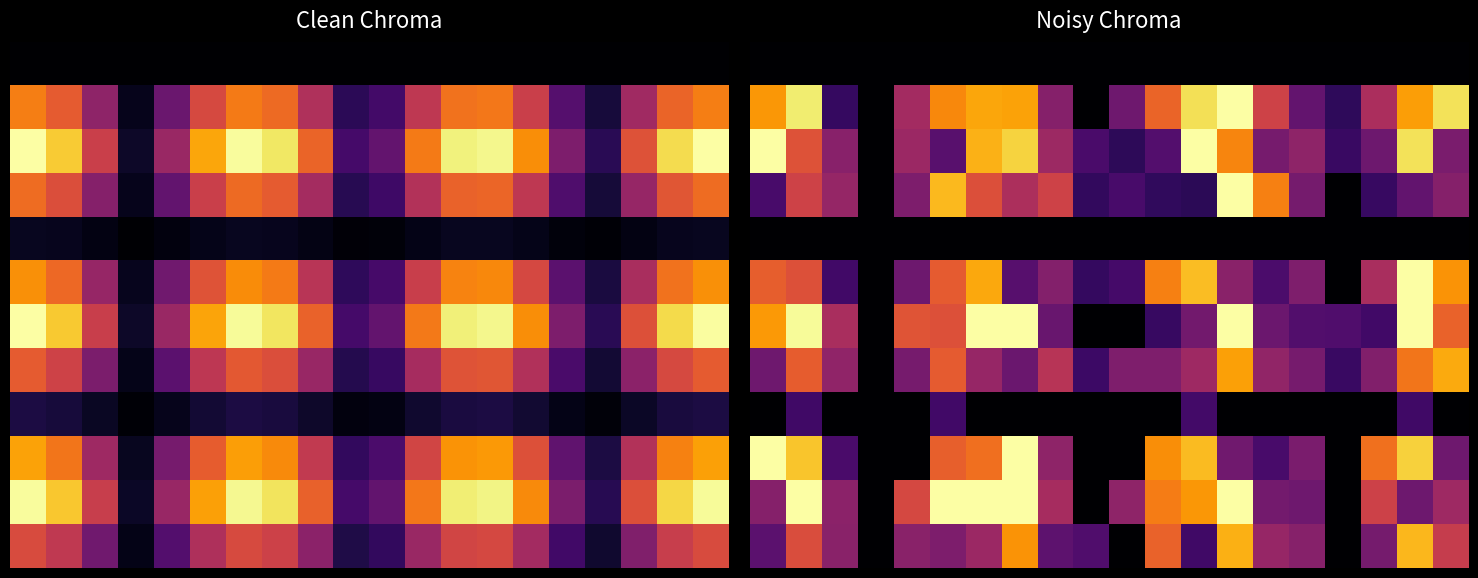

Which label corresponds to the largest value in the chart?

13